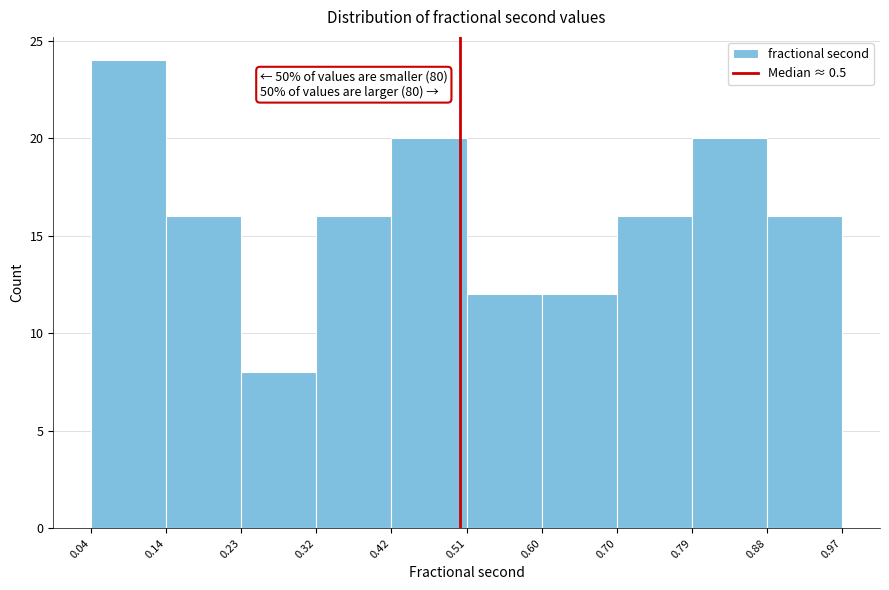

Over which range of the x-axis is the bar tallest?

0.04 to 0.14